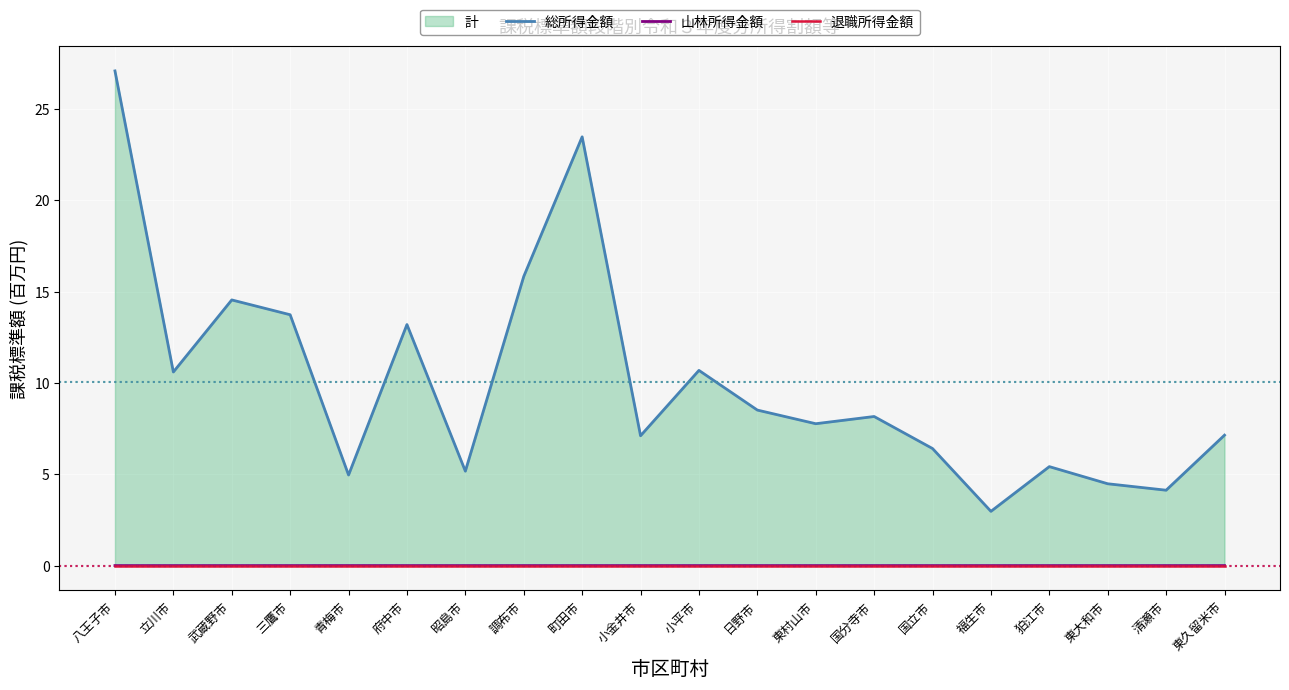

What is the value of the 総所得金額 point at the 18th from the left?

4.5